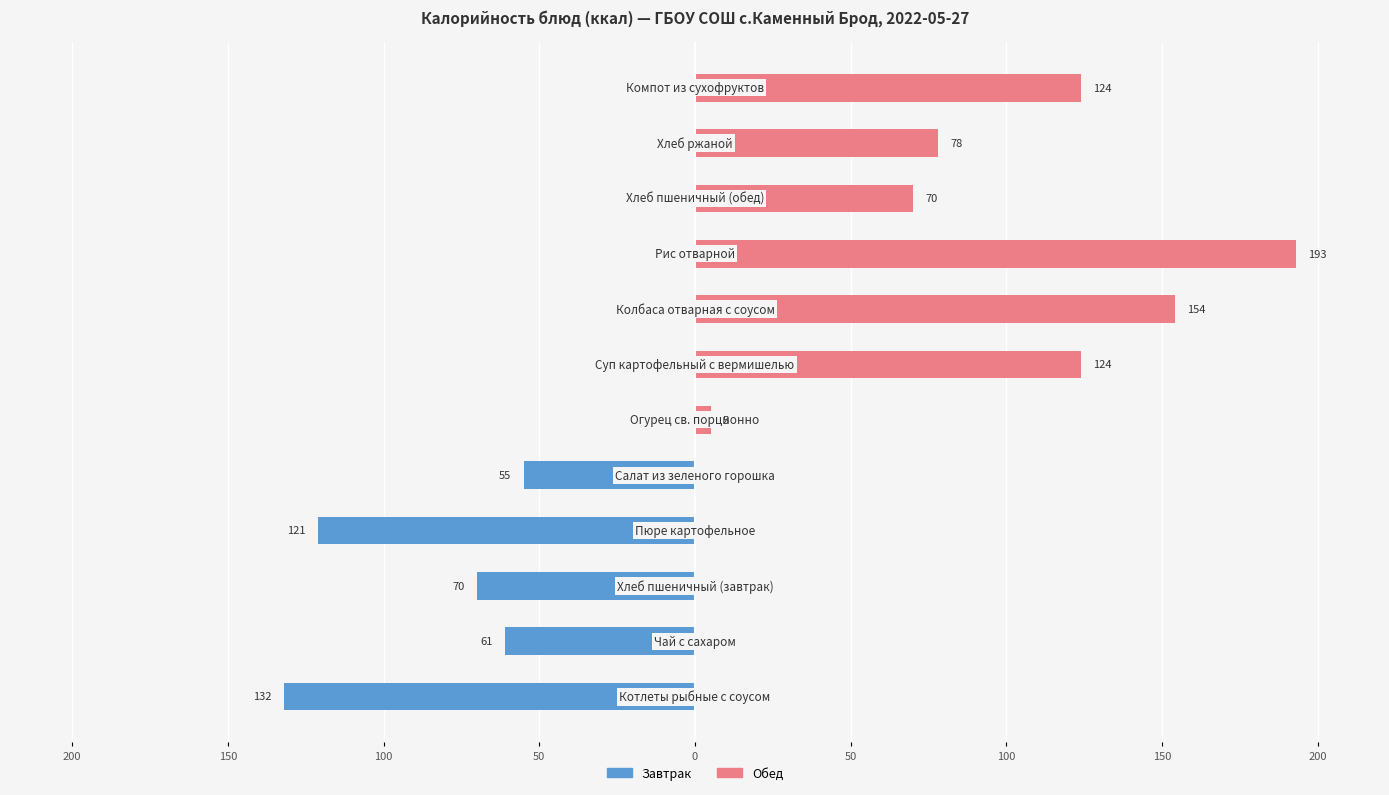

Between 150 and 200, which series saw the biggest shift?

Обед